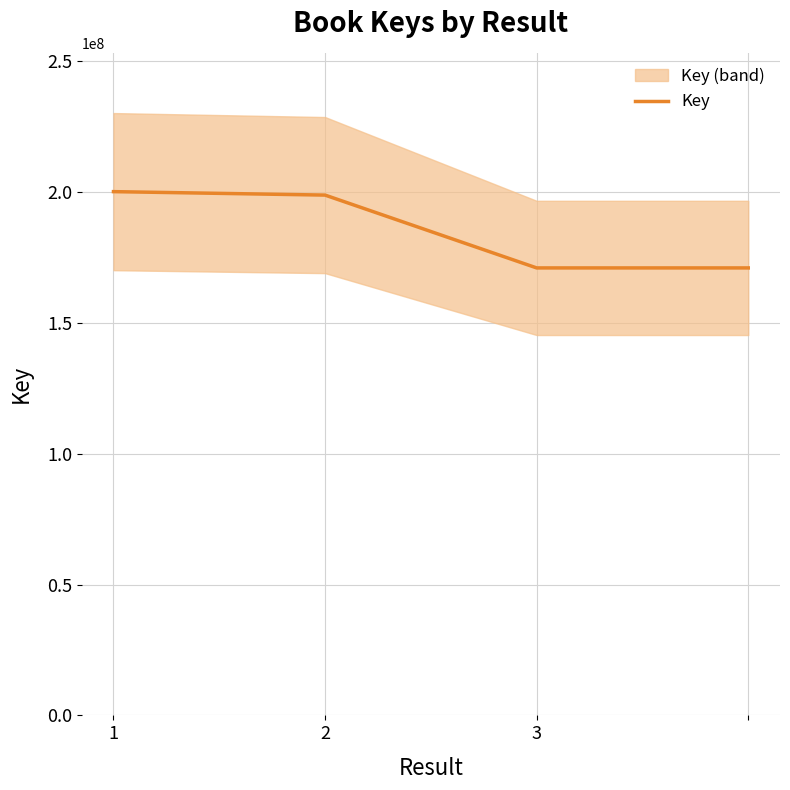

True or false: Key has more than 1 points higher than both neighbors.

False